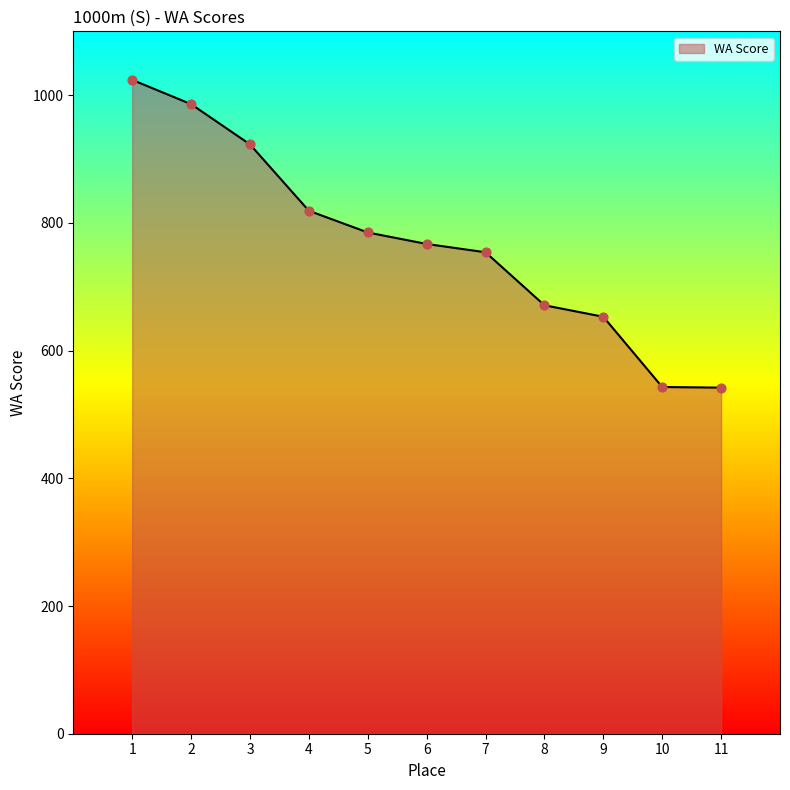

Between 5 and 10, which is larger?

5